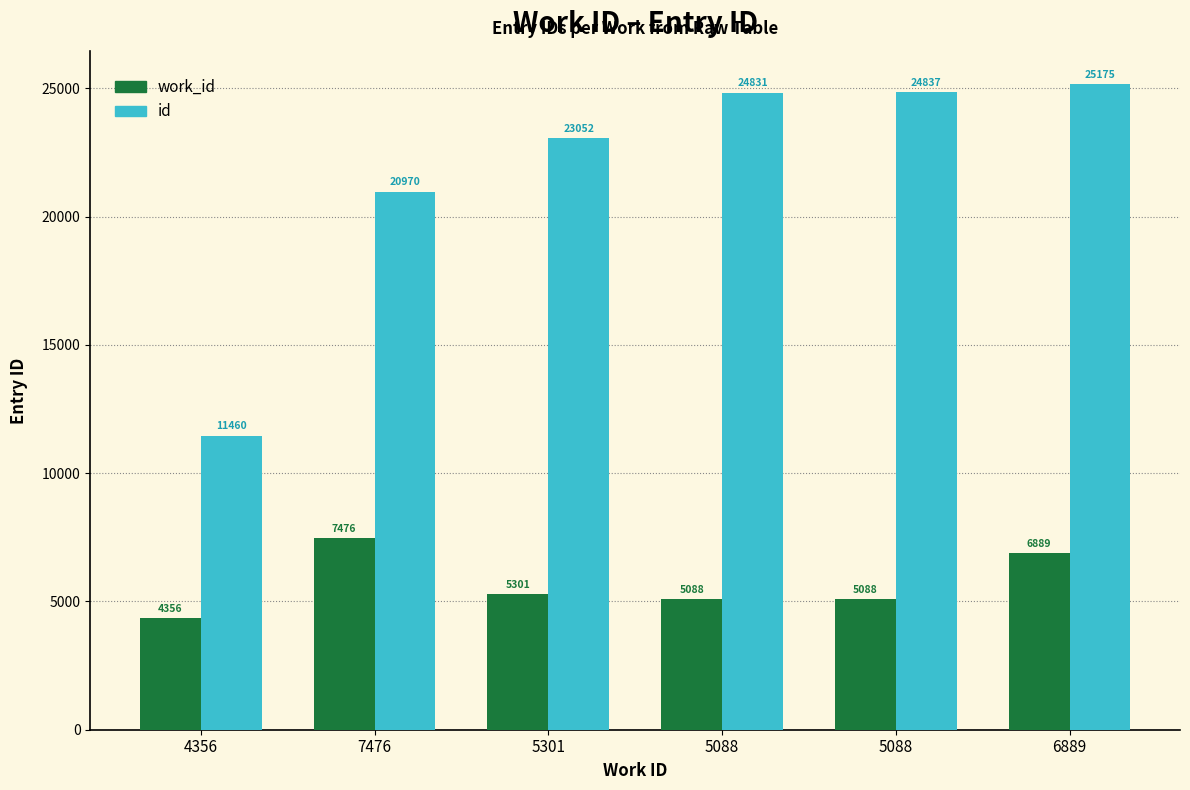

What is the label of the 2nd bar from the left?

7476